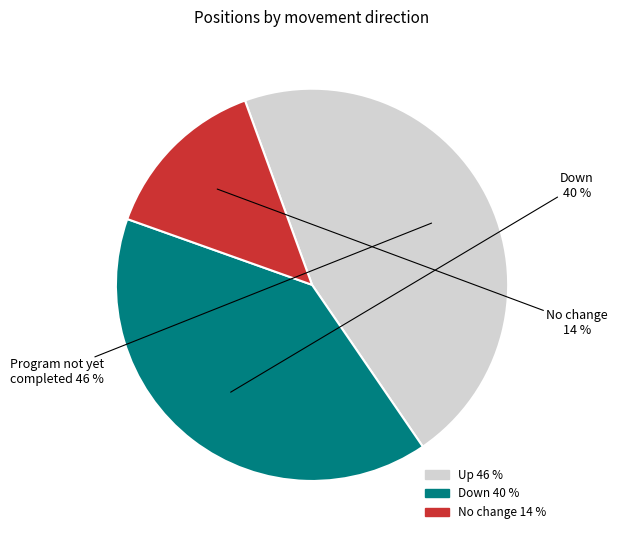

Does any single category account for the majority?

No